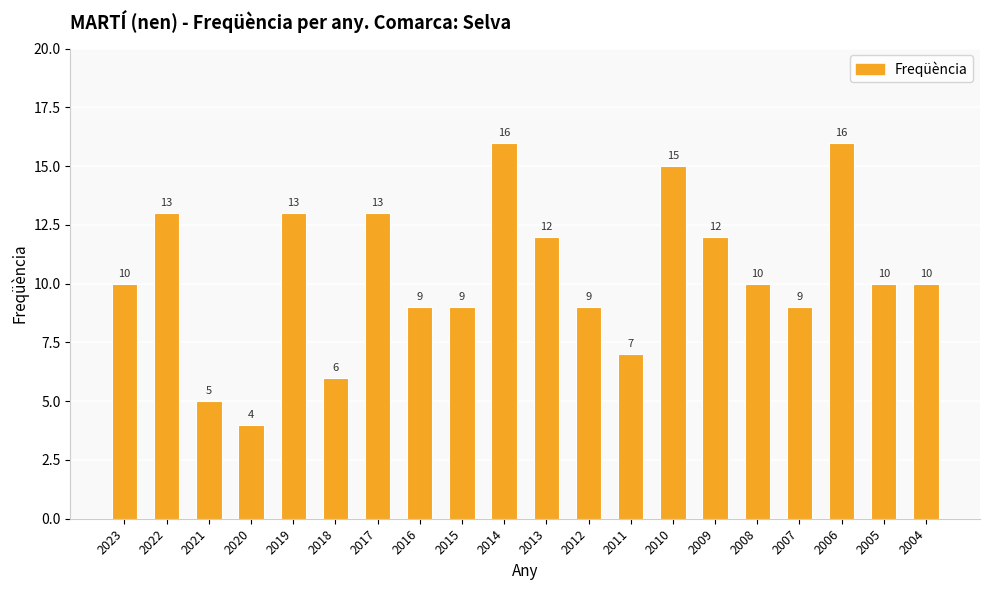

Which has a higher value, 2011 or 2004?

2004